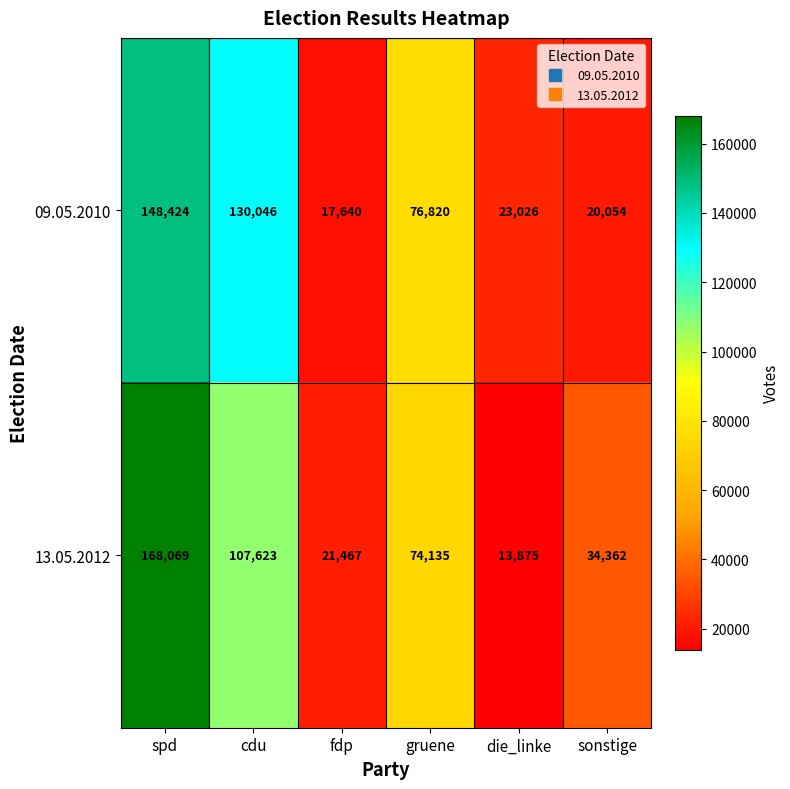

Rank the series by their maximum value, from lowest to highest.

09.05.2010, 13.05.2012